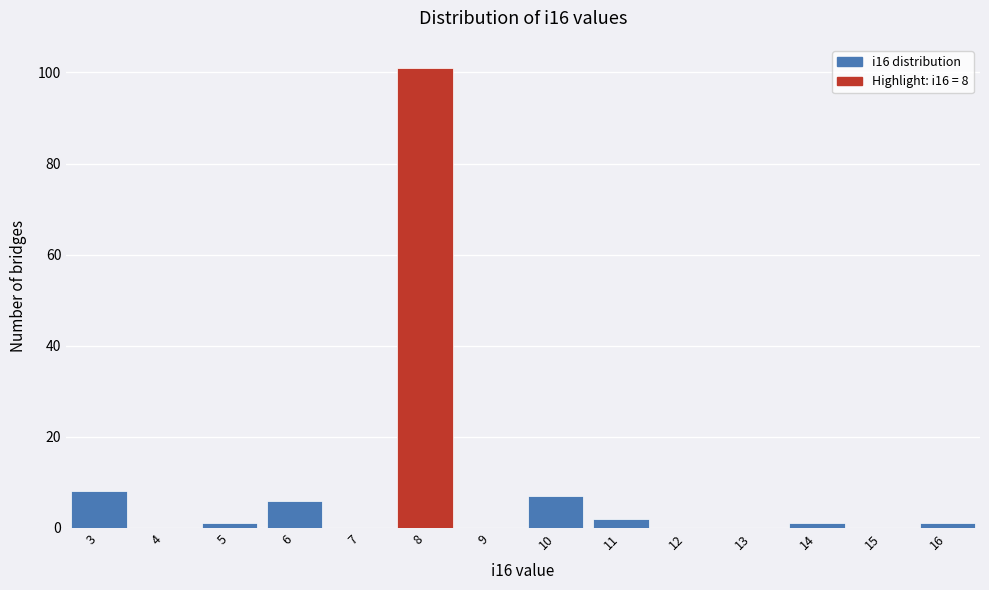

Over which range of the x-axis is the bar tallest?

7.5 to 8.5